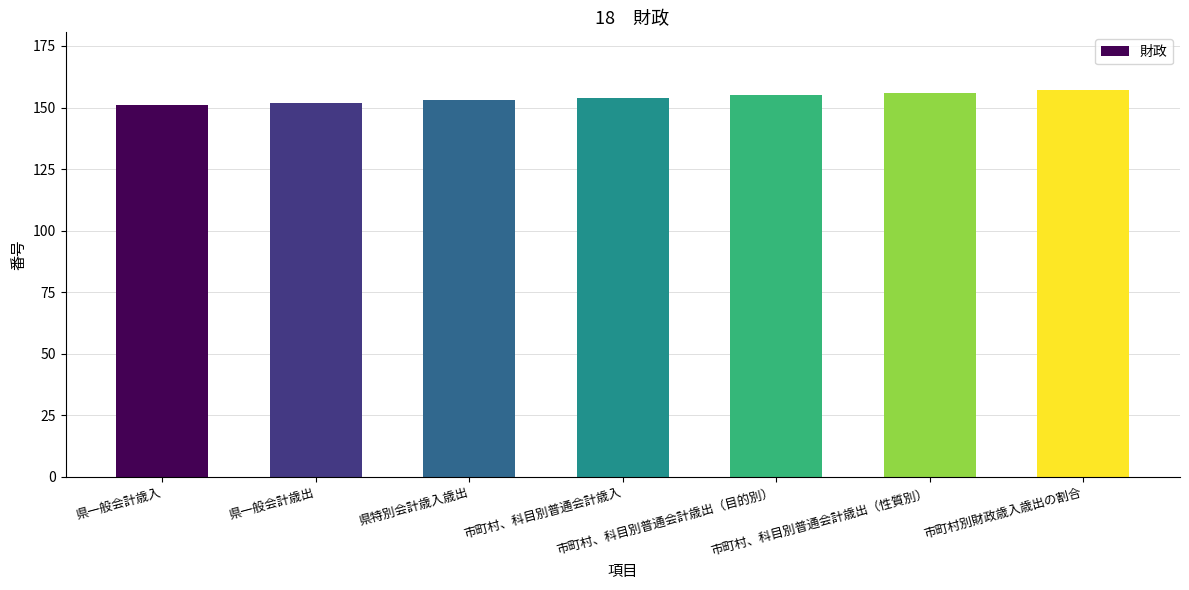

The chart shows a value of 208 at 県特別会計歳入歳出. True or false?

False